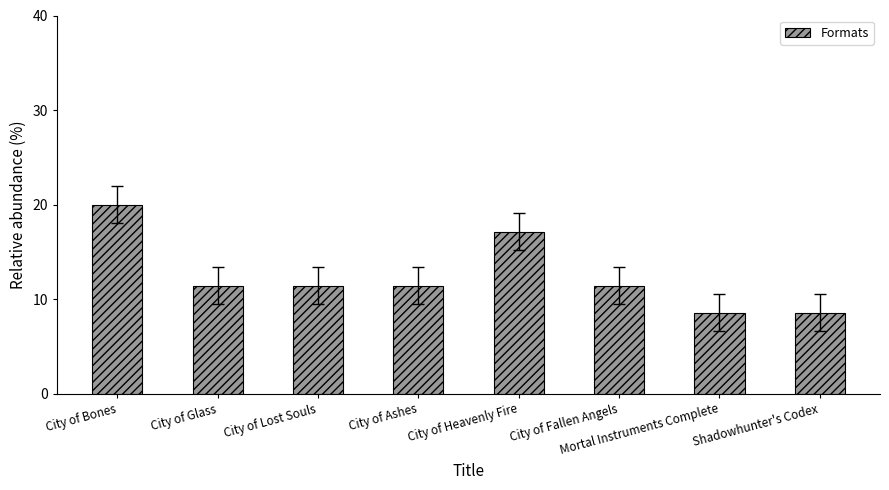

The chart shows a value of 11.4 at City of Fallen Angels. True or false?

True